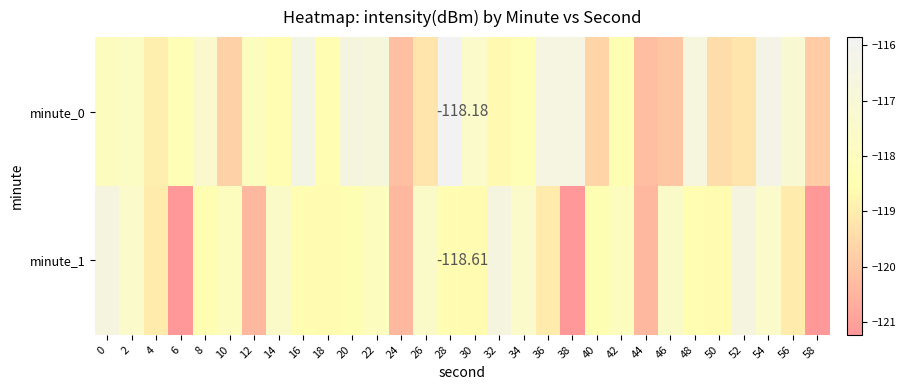

Between 26 and 56, which is larger?

56